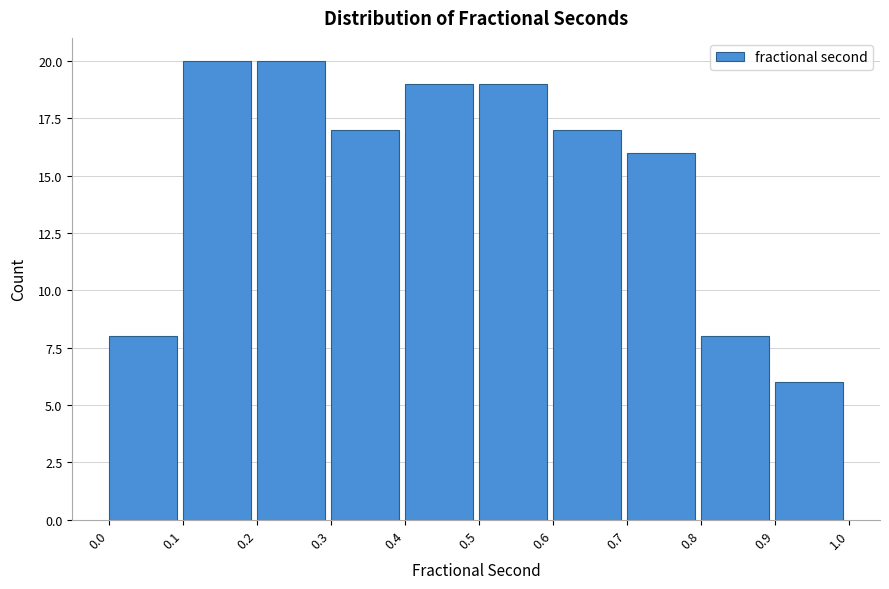

How tall is the bar that spans 0.3 to 0.4 on the x-axis? The values are not printed on the chart, so give them approximately, as read against the axis.

17